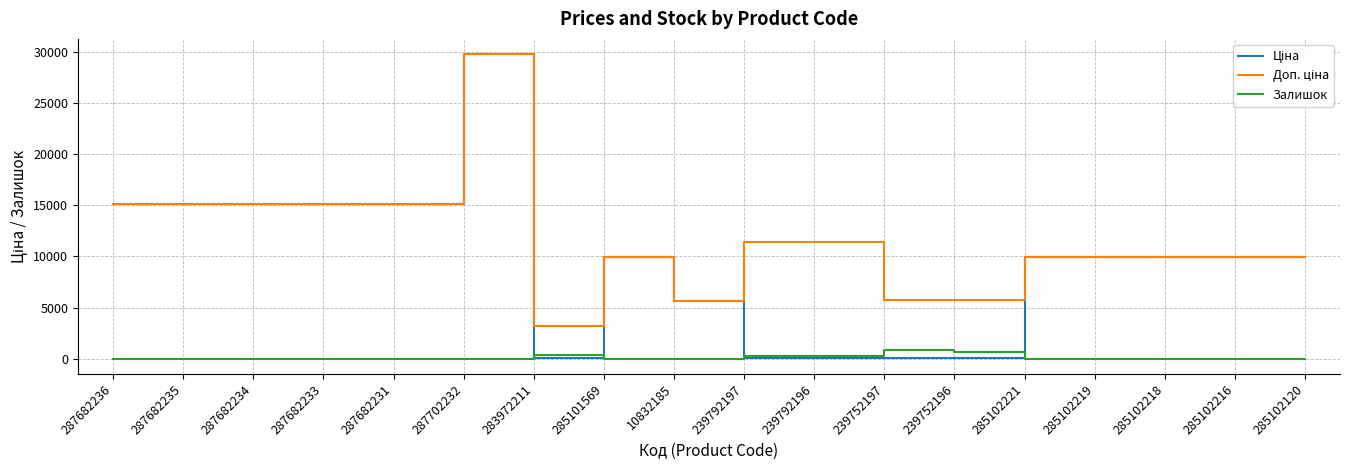

At which category is the sum across all series the highest?

287702232